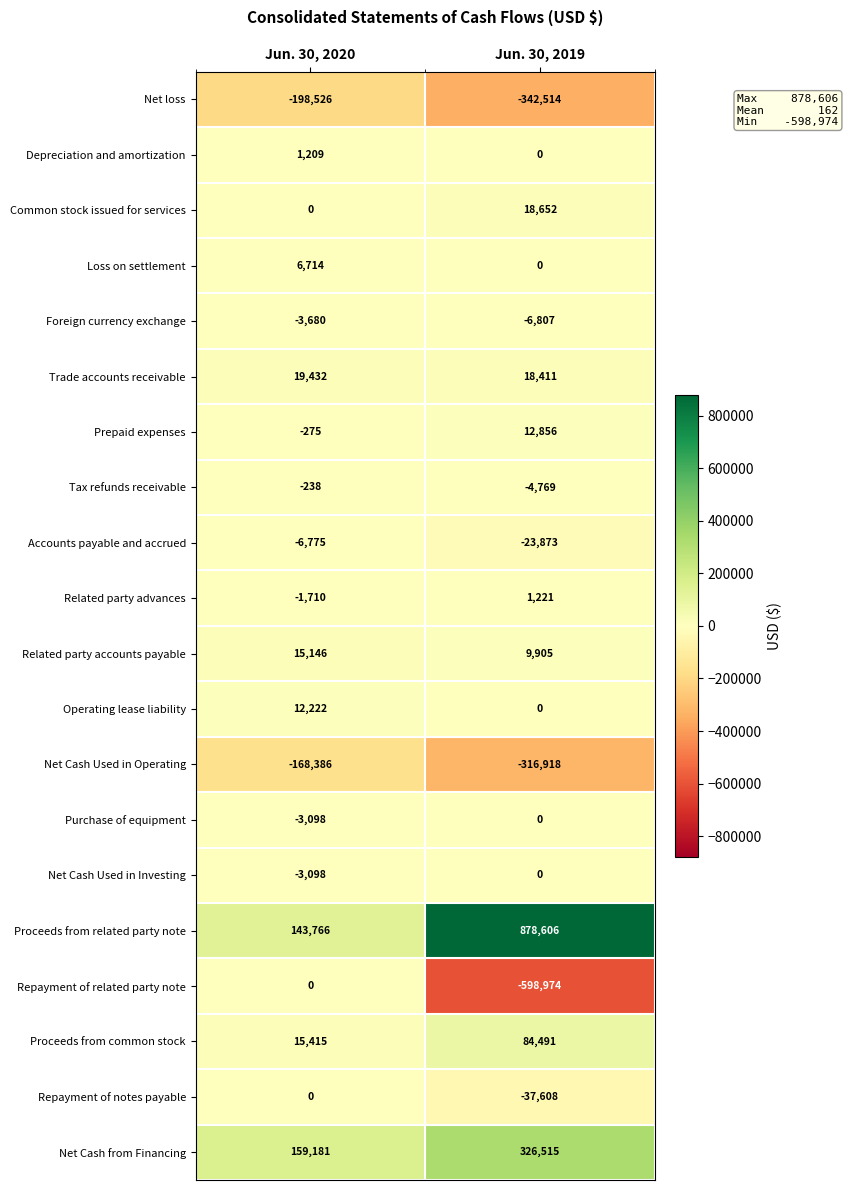

What is the greatest value displayed?

878606